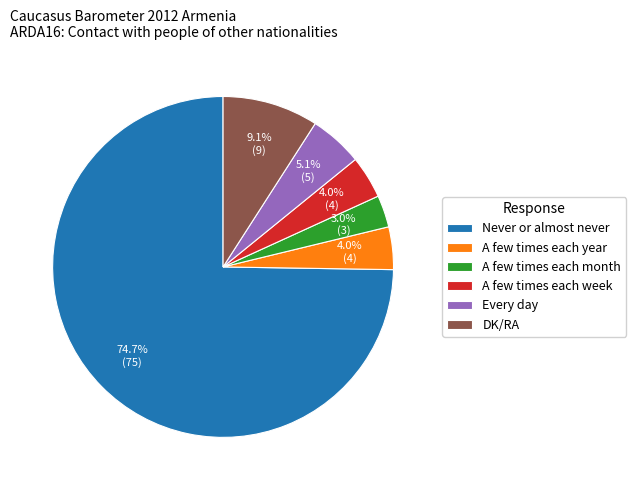

To the nearest percent, what is the combined percentage of A few times each week and DK/RA?

13%